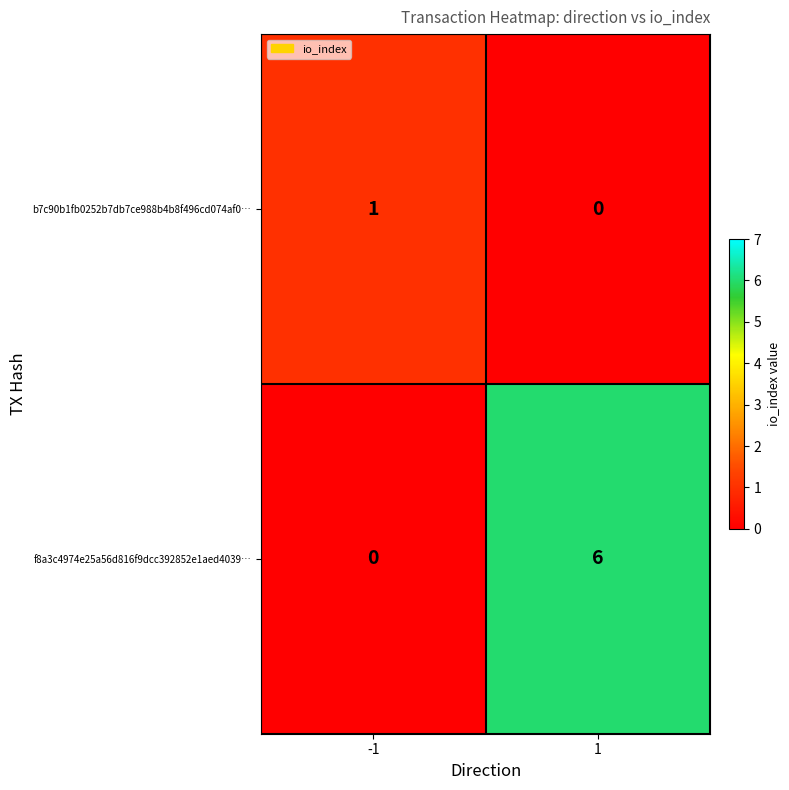

Between -1 and 1, which series saw the biggest shift?

f8a3c4974e25a56d816f9dcc392852e1aed4039…